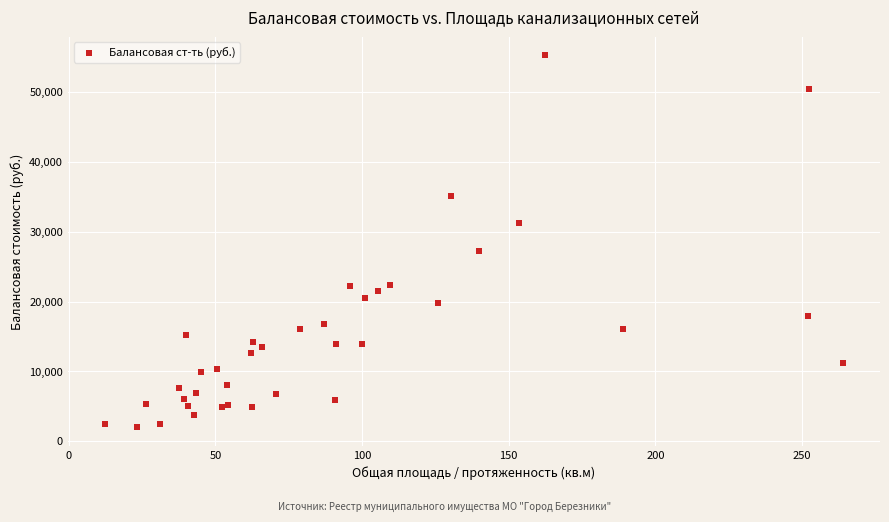

What Y value in the scatter plot is closest to 28622?

27300.3